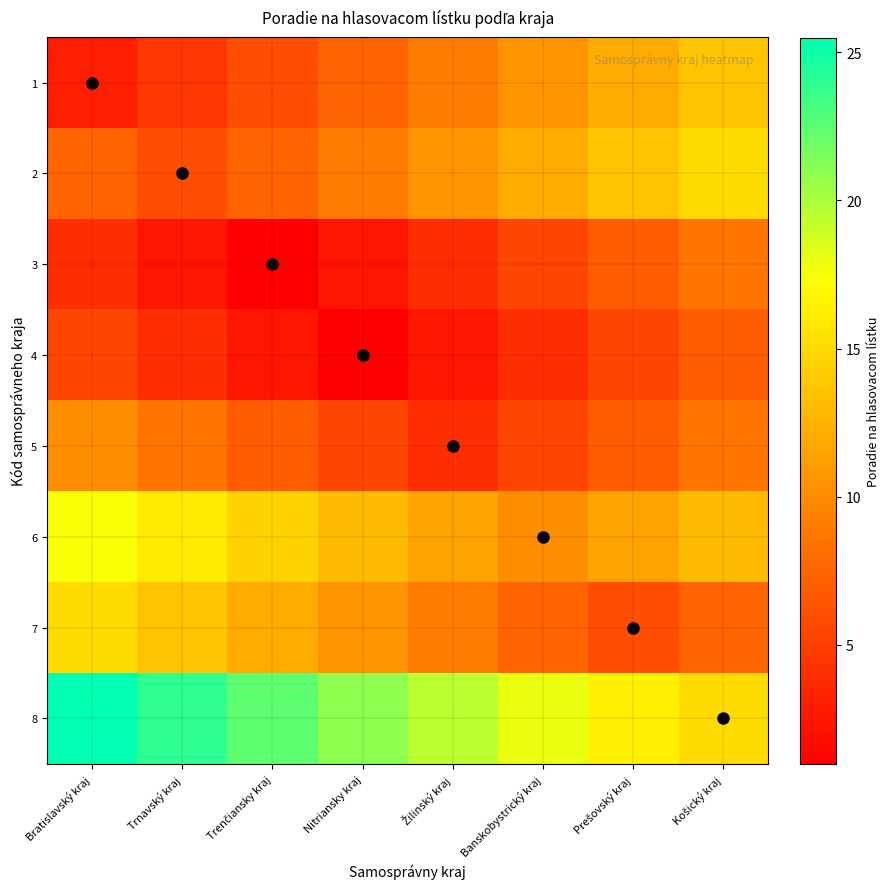

At which category is the sum across all series the highest?

Bratislavský kraj